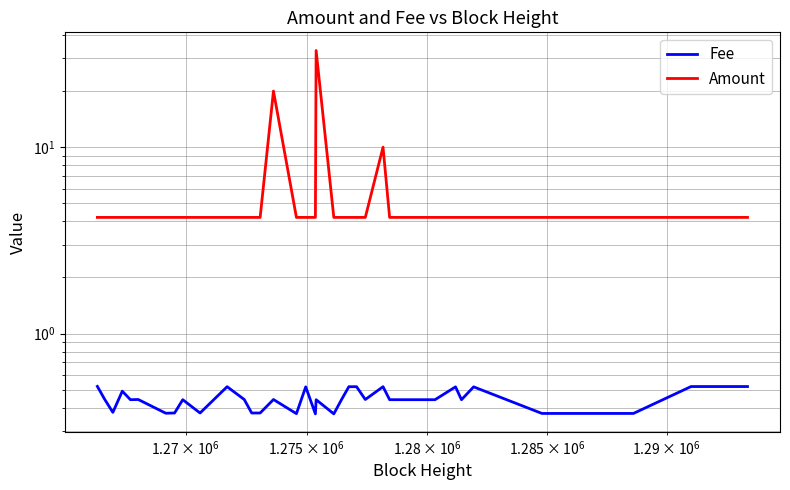

How many interior local peaks does the Fee series have?

10